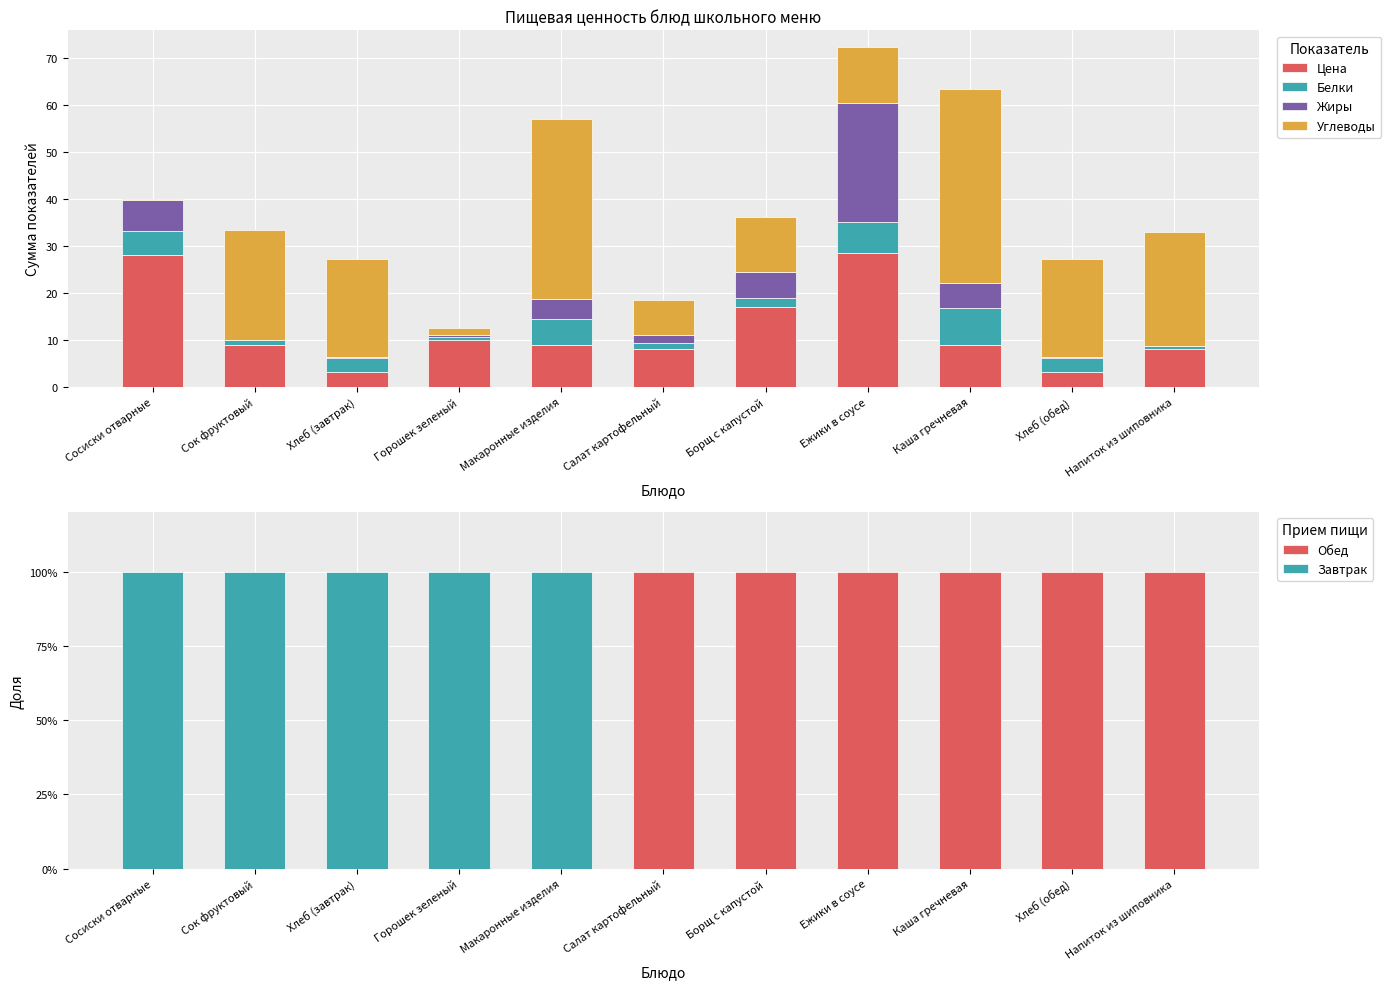

Does the chart contain stacked bars?

No